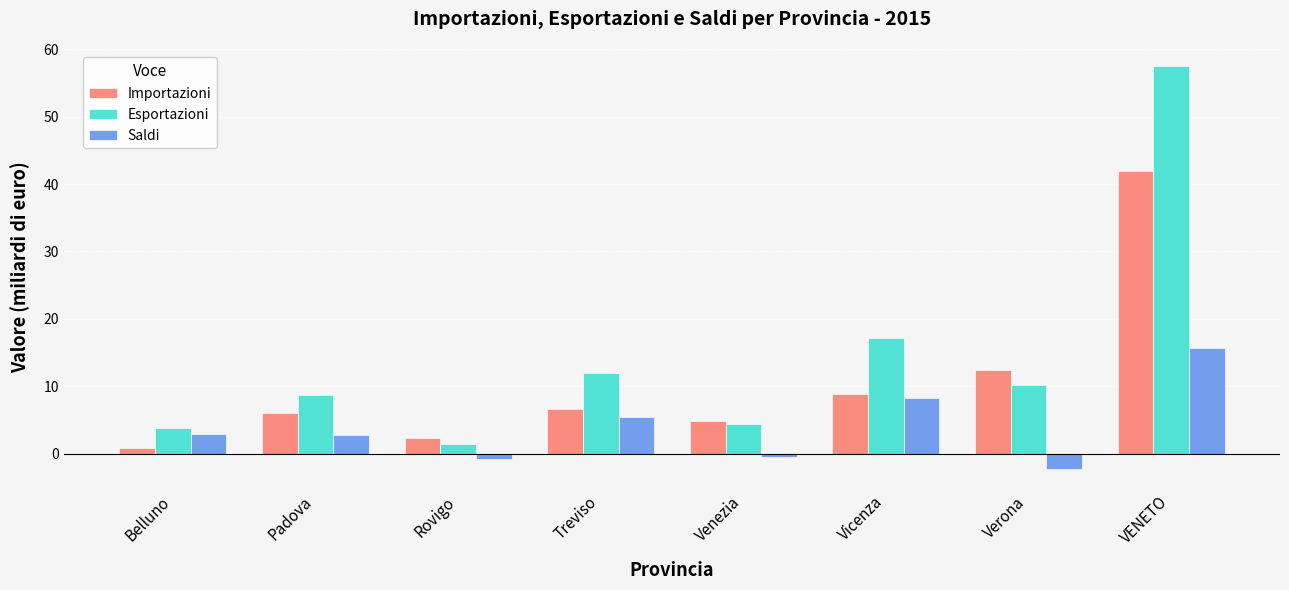

What is the difference between the highest and lowest values at VENETO?

41.9